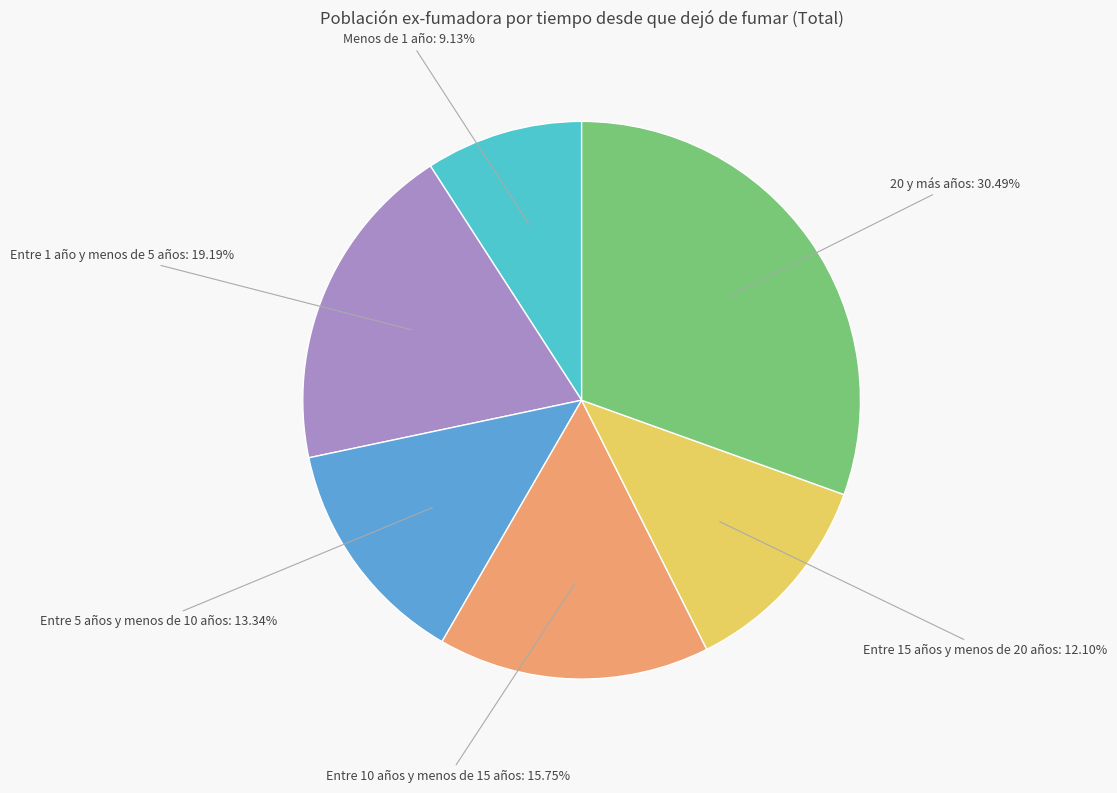

Is there any slice that represents more than half of the pie?

No